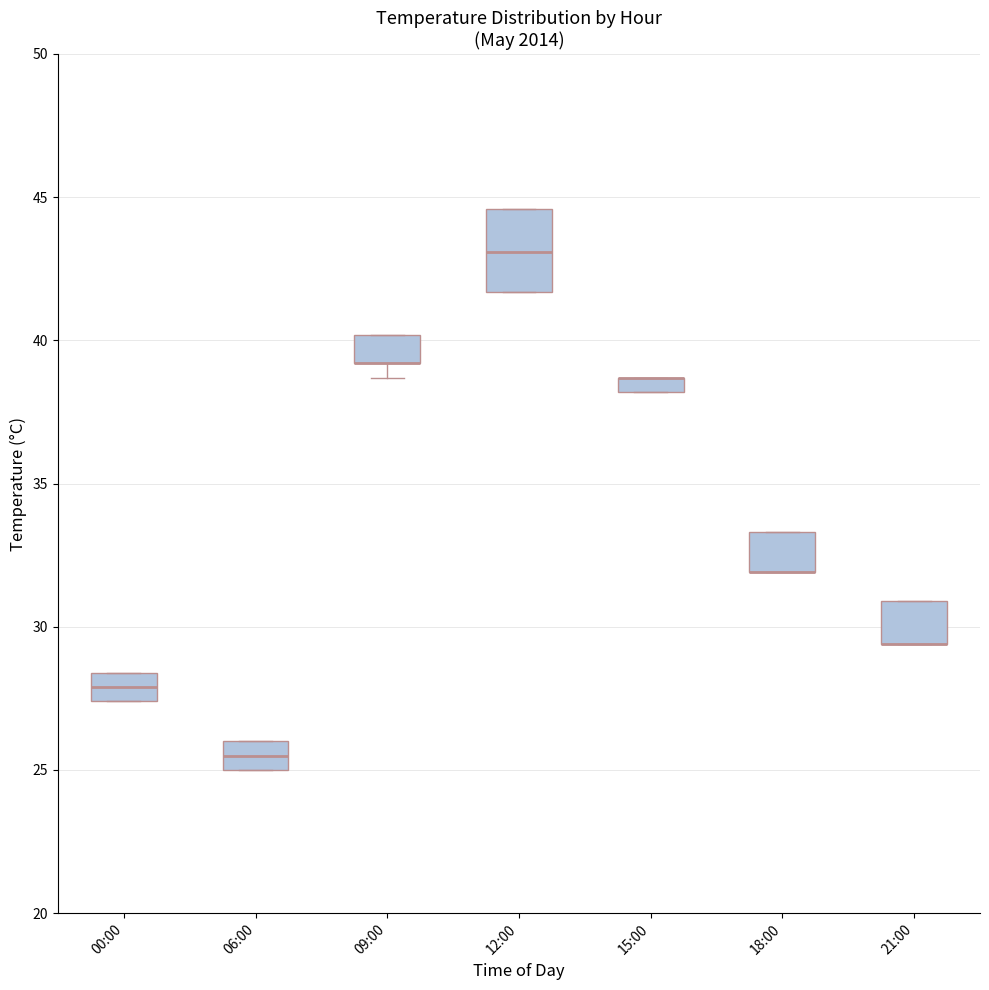

Where is the upper edge of the box for 12:00 on the y-axis? The values are not printed on the chart, so give them approximately, as read against the axis.

44.5